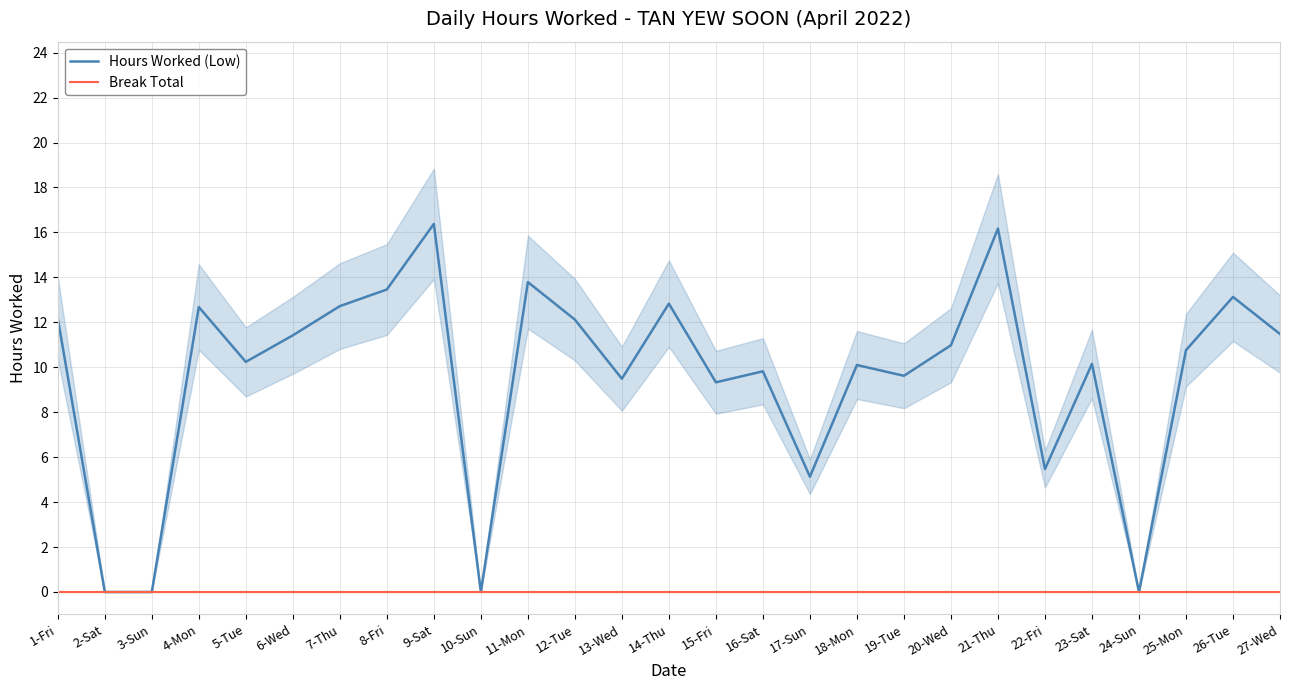

True or false: Break Total has a value of 0.0 at 6-Wed.

True